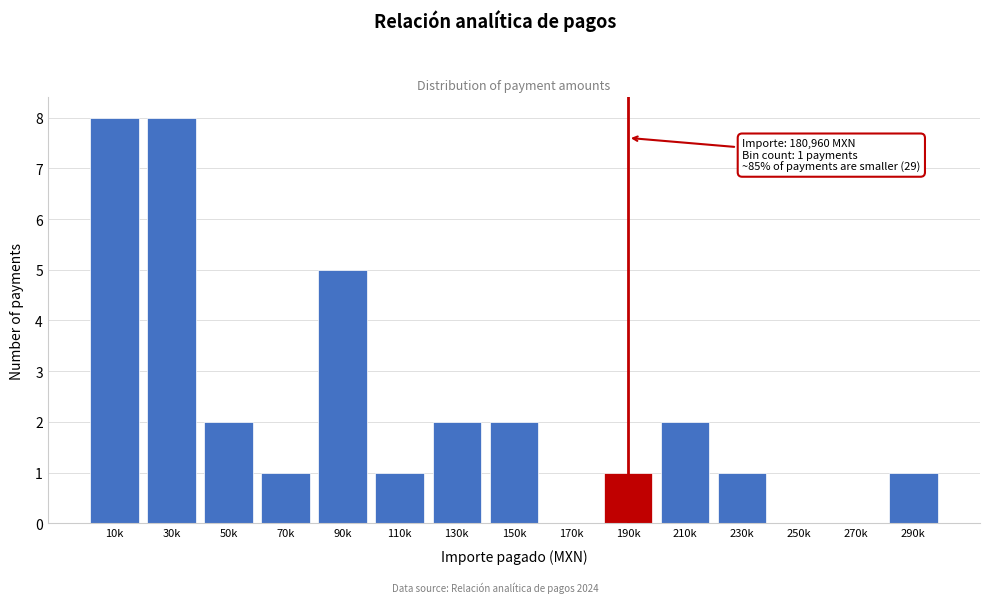

Reading left to right, what are all the values shown in this chart?

10k=8	30k=8	50k=2	70k=1	90k=5	110k=1	130k=2	150k=2	170k=0	190k=1	210k=2	230k=1	250k=0	270k=0	290k=1